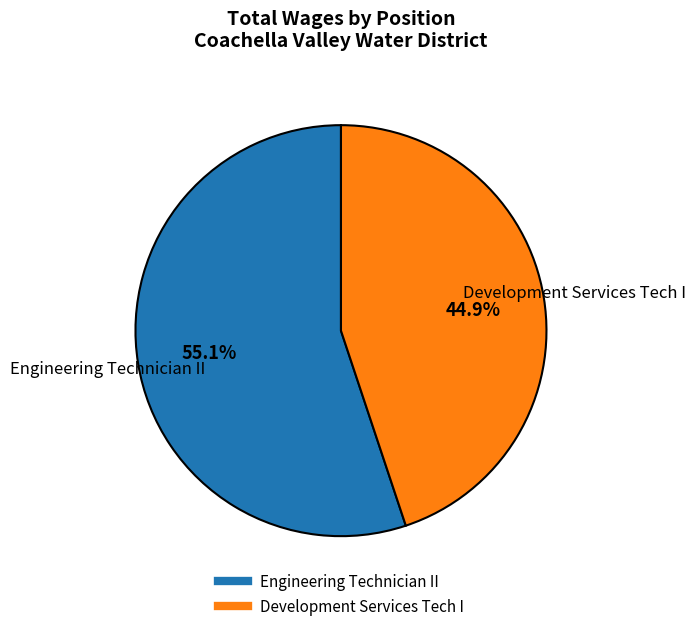

Between Development Services Tech I and Engineering Technician II, which is larger?

Engineering Technician II